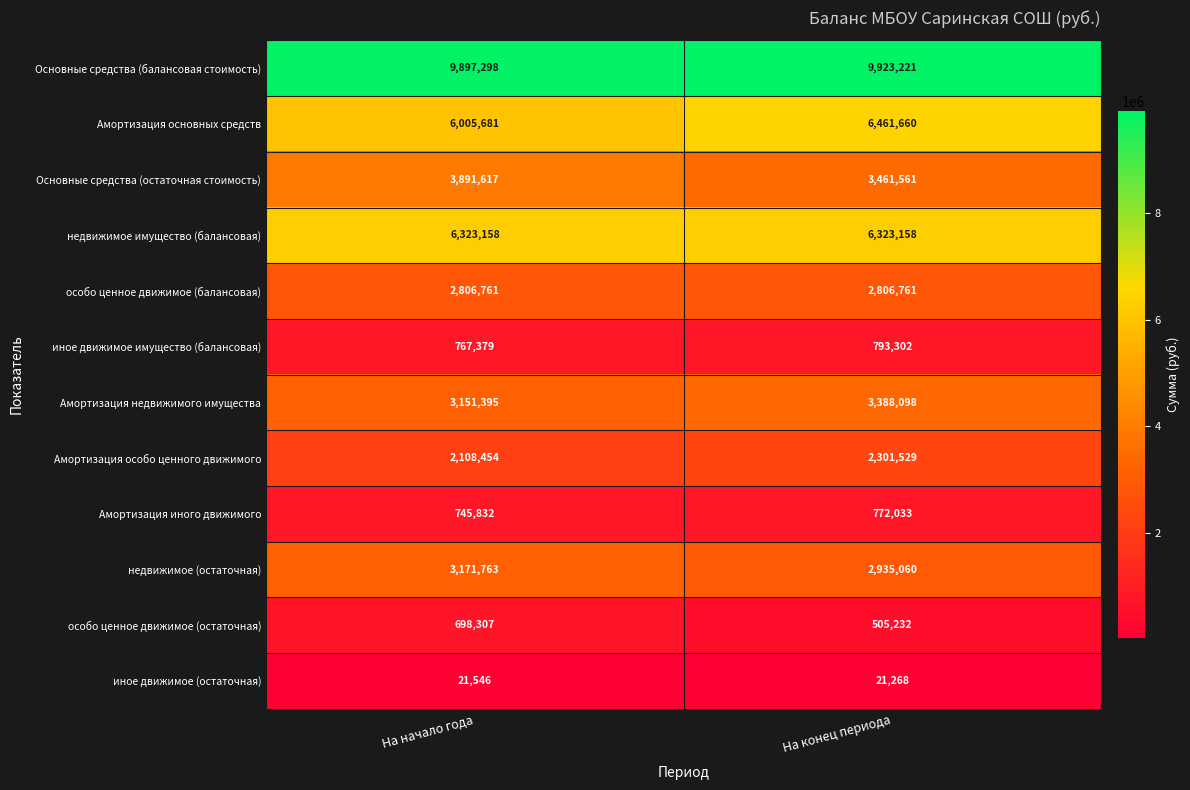

Reading left to right, transcribe all the data shown in this chart.

Основные средства (балансовая стоимость): На начало года=9897298	На конец периода=9923221
Амортизация основных средств: На начало года=6005681	На конец периода=6461660
Основные средства (остаточная стоимость): На начало года=3891617	На конец периода=3461561
недвижимое имущество (балансовая): На начало года=6323158	На конец периода=6323158
особо ценное движимое (балансовая): На начало года=2806761	На конец периода=2806761
иное движимое имущество (балансовая): На начало года=767379	На конец периода=793302
Амортизация недвижимого имущества: На начало года=3151395	На конец периода=3388098
Амортизация особо ценного движимого: На начало года=2108454	На конец периода=2301529
Амортизация иного движимого: На начало года=745832	На конец периода=772033
недвижимое (остаточная): На начало года=3171763	На конец периода=2935060
особо ценное движимое (остаточная): На начало года=698307	На конец периода=505232
иное движимое (остаточная): На начало года=21546	На конец периода=21268